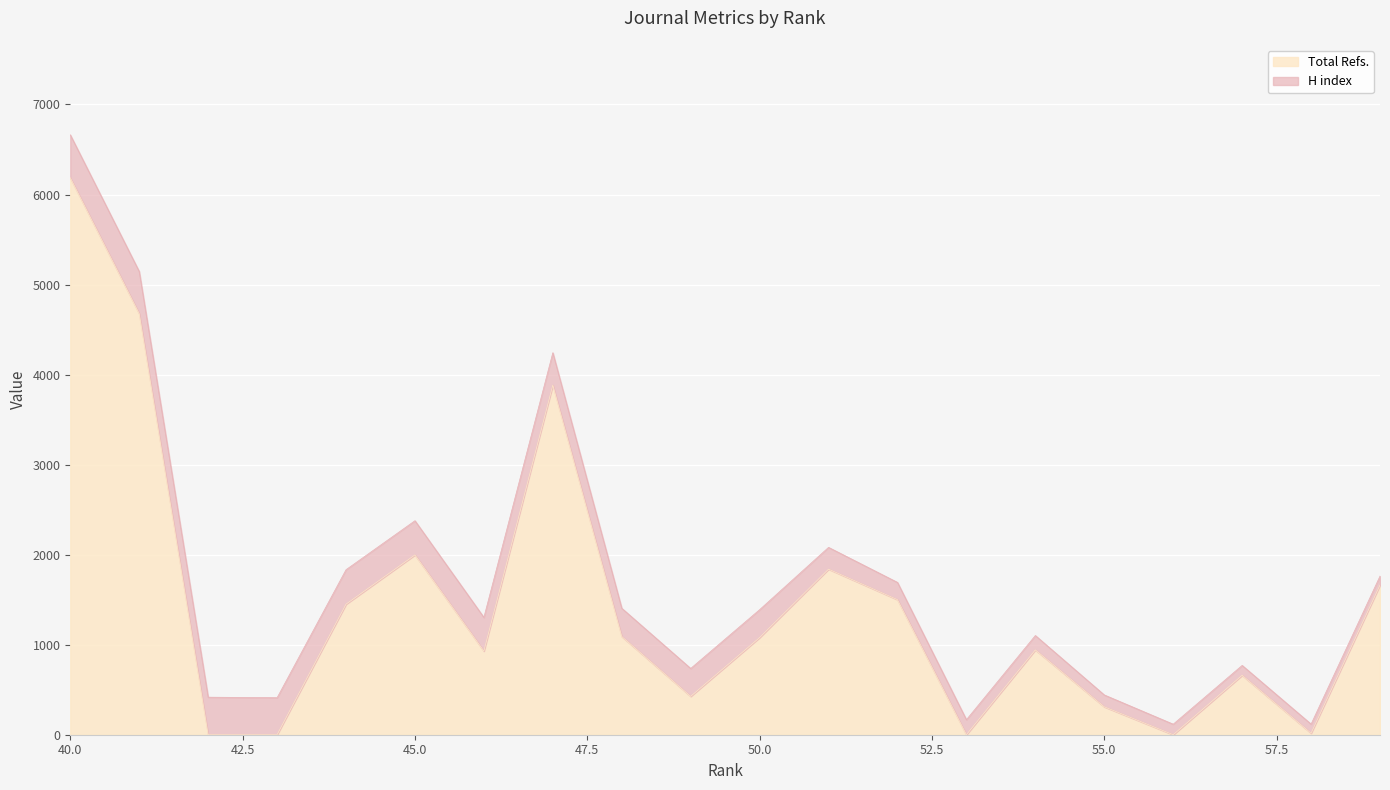

What value does the data have at 44?

1450